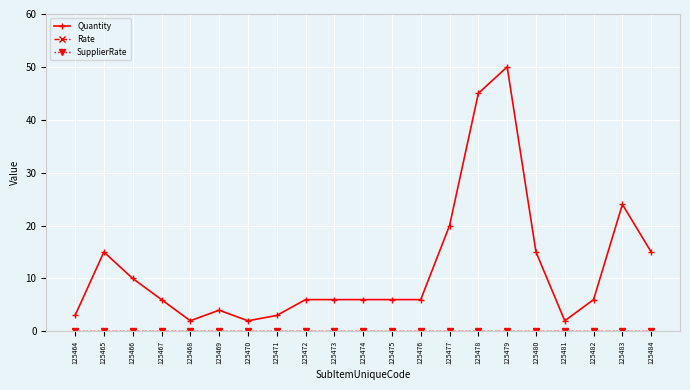

Does the chart have visible grid lines?

Yes